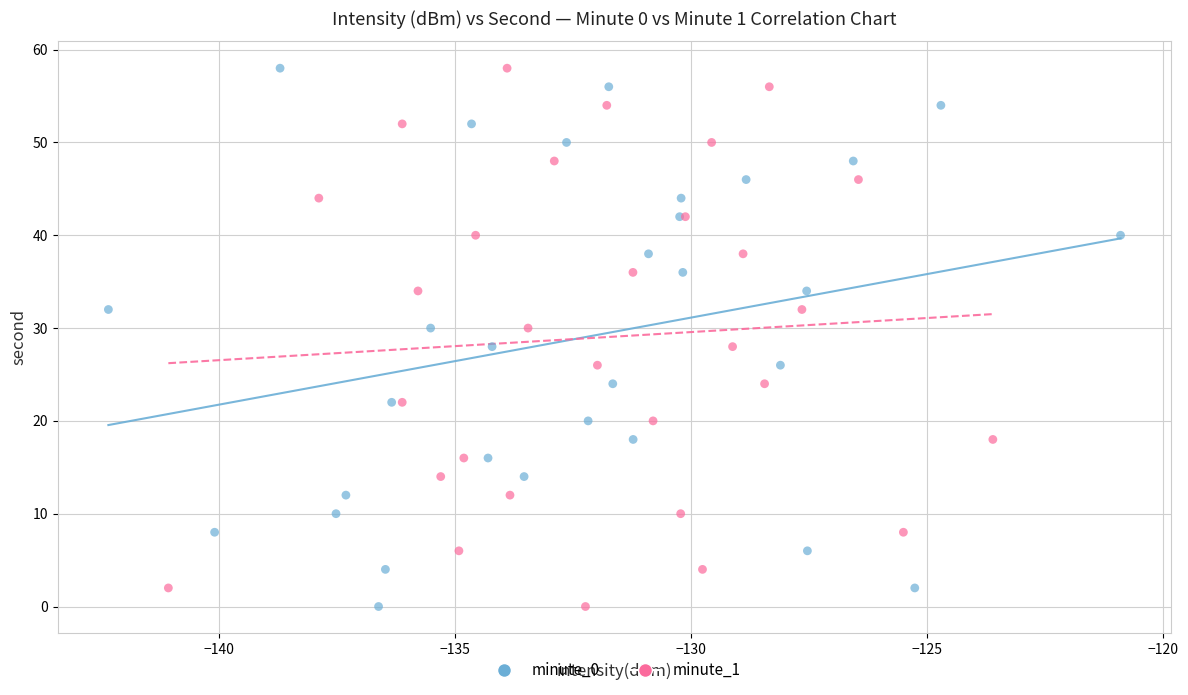

What are all the series names shown in the legend?

minute_0, minute_1